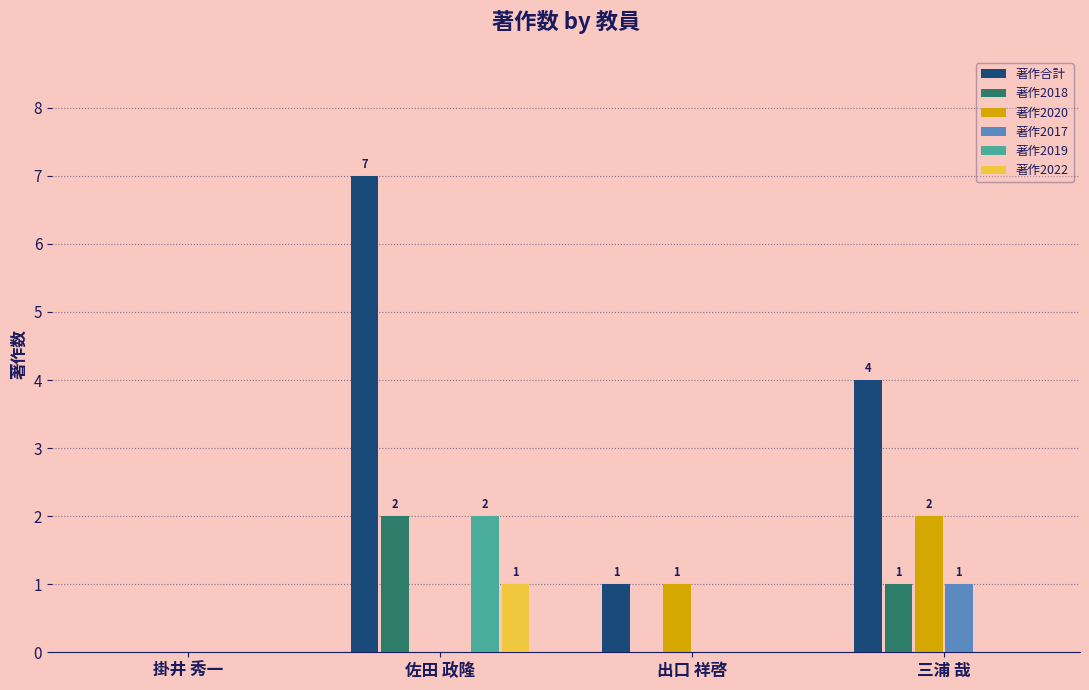

Between 掛井 秀一 and 三浦 哉, which series saw the biggest shift?

著作合計